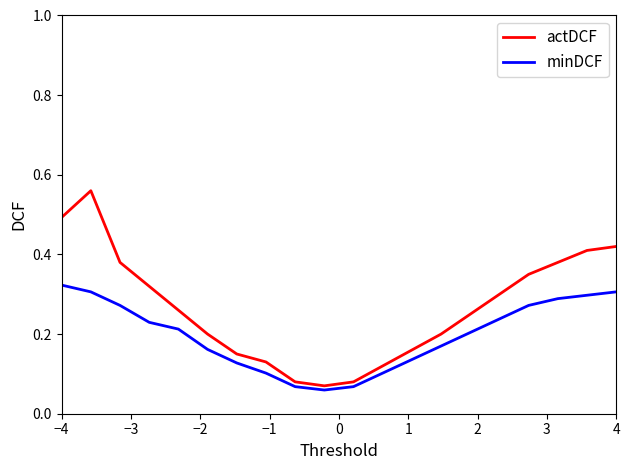

What is the difference between the maximum and minimum values in the actDCF series?

0.5